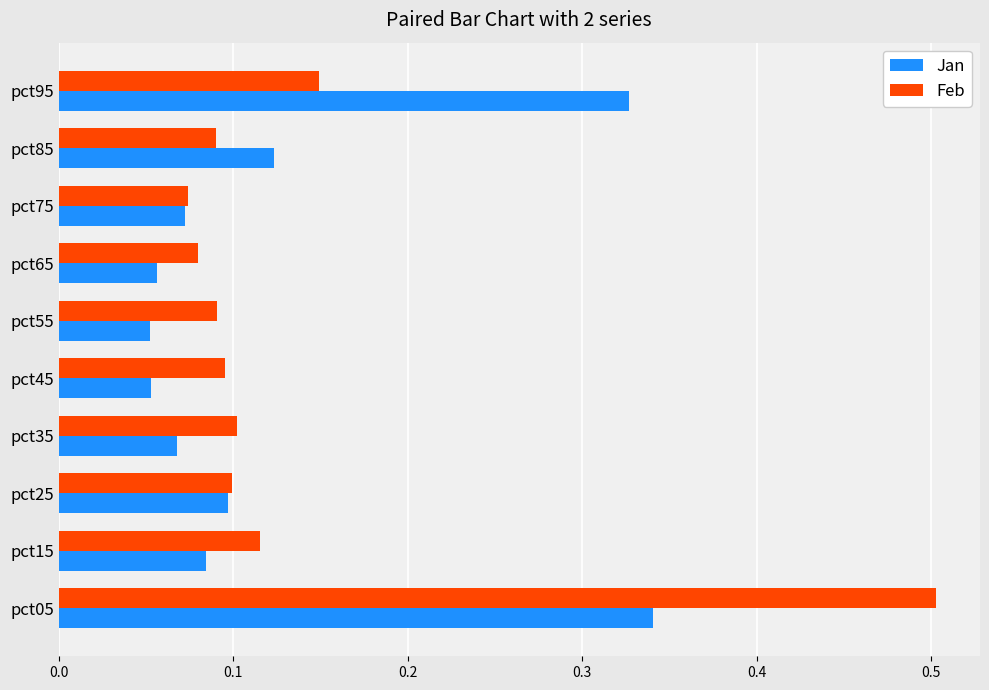

What is the sum of all Feb values?

1.4